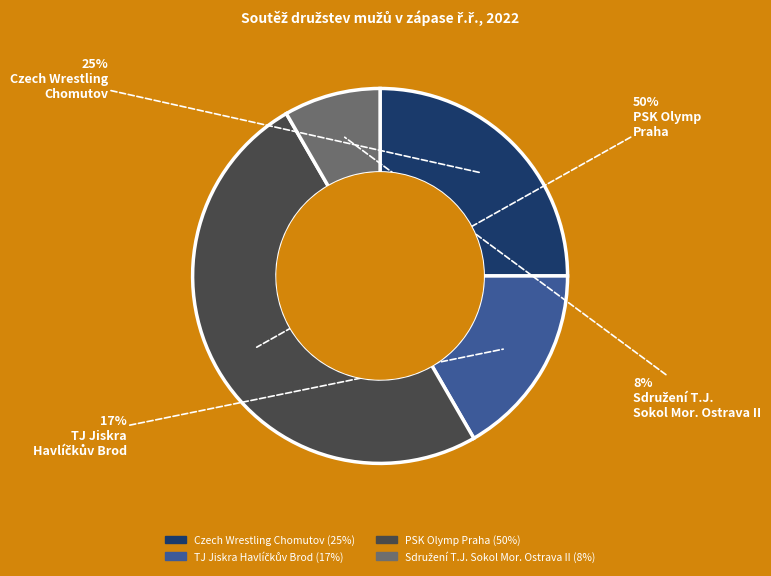

To the nearest percent, what portion does PSK Olymp Praha represent?

50%